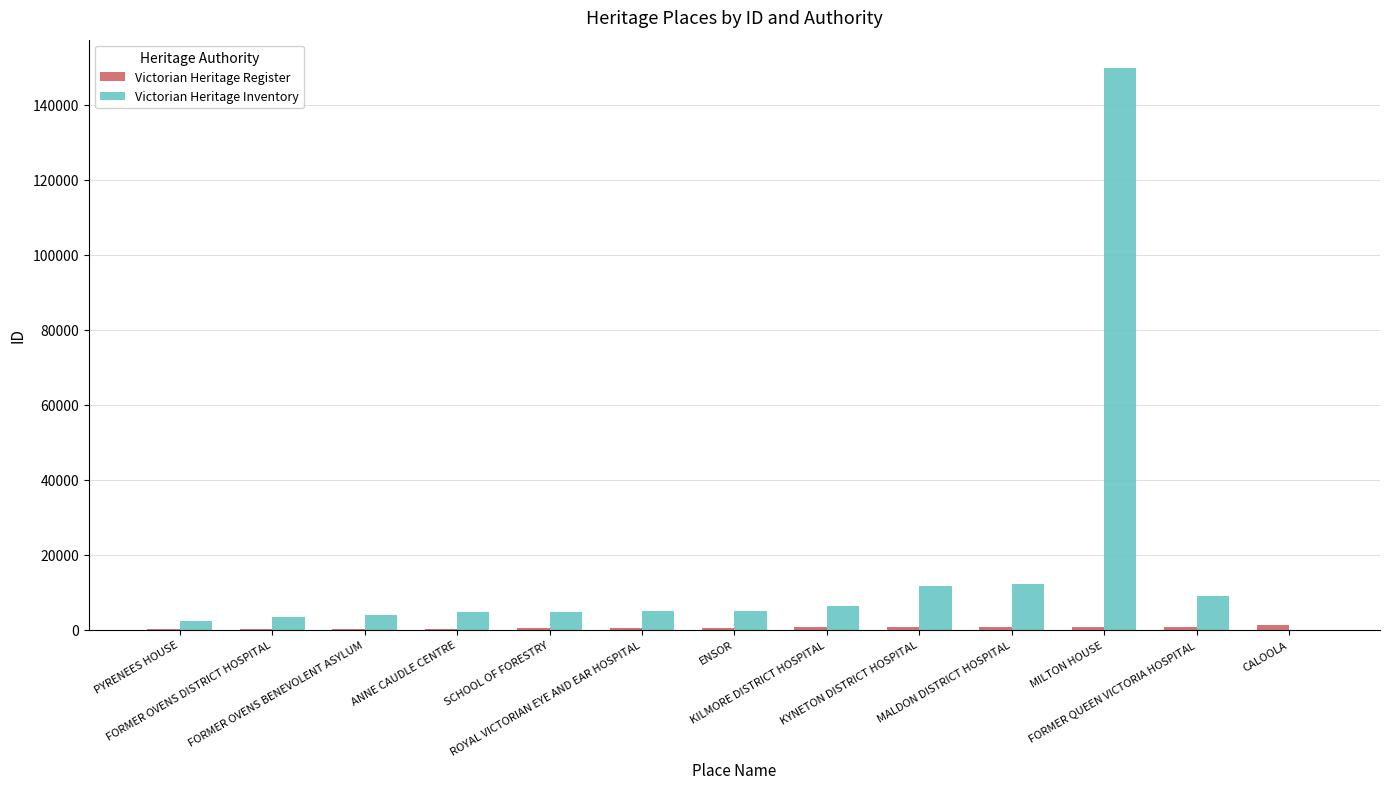

Which series has the largest total across all categories?

Victorian Heritage Inventory